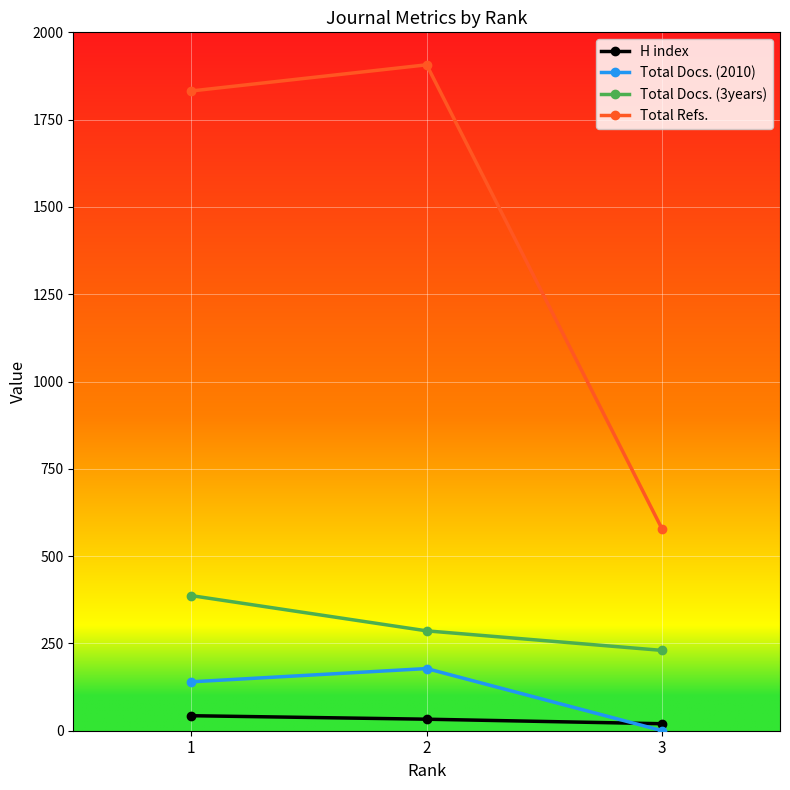

Where does the H index series first go above 33?

1